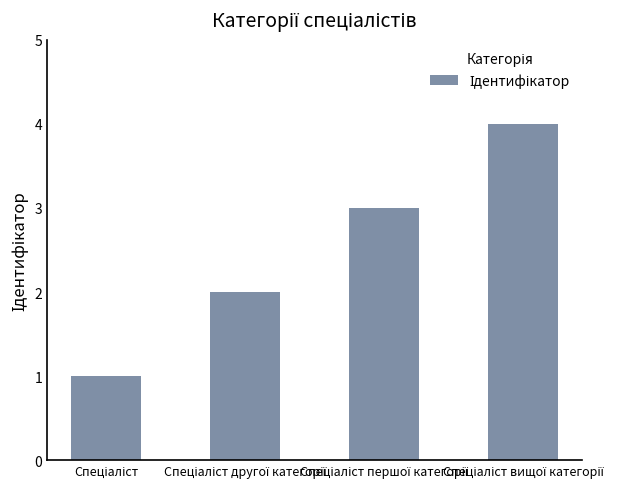

What is the difference between the second highest and second lowest values?

1